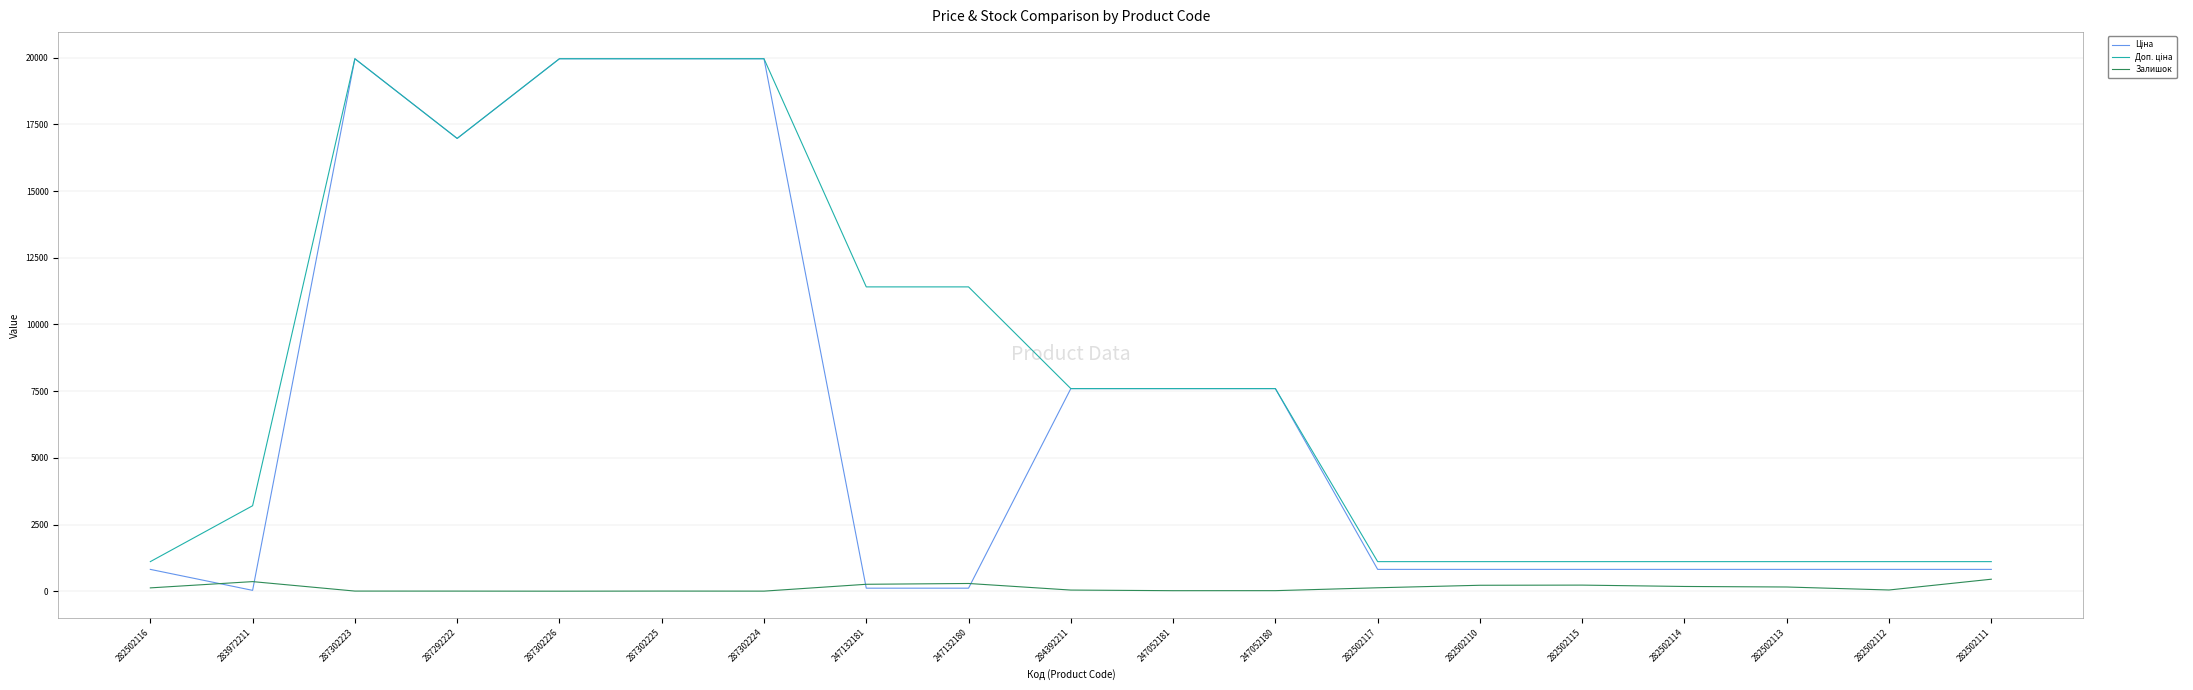

True or false: Залишок has a value of 20.0 at 247052181.

True